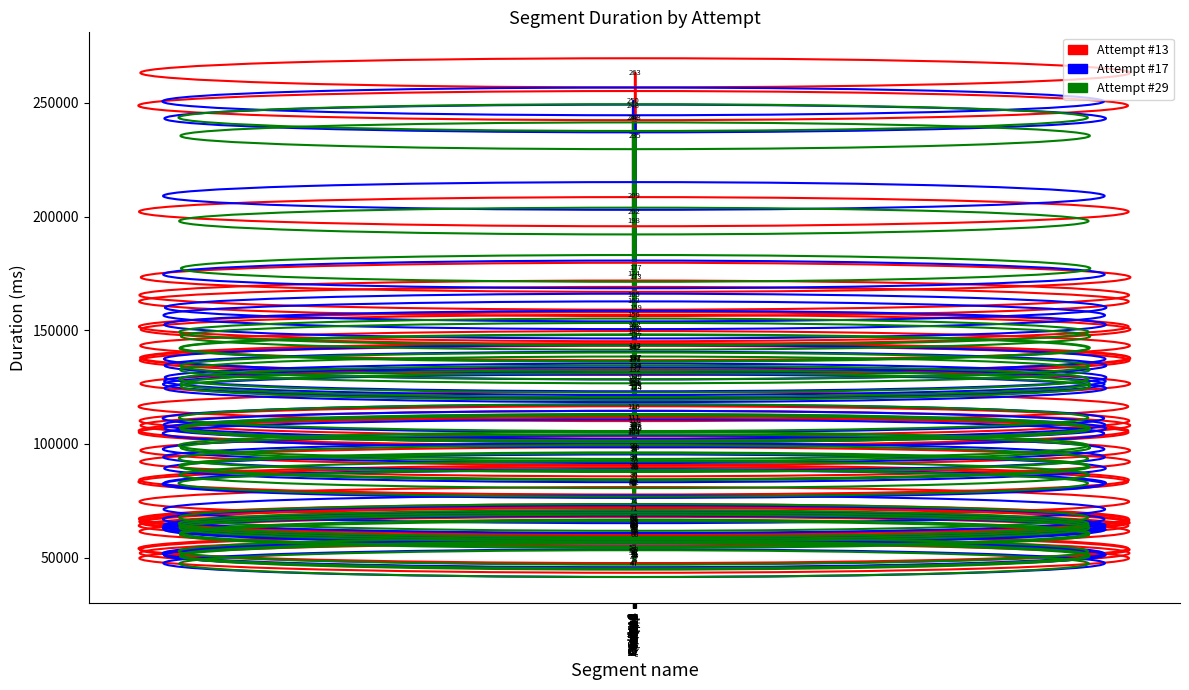

True or false: Attempt #17 has more than 0 points higher than both neighbors.

True